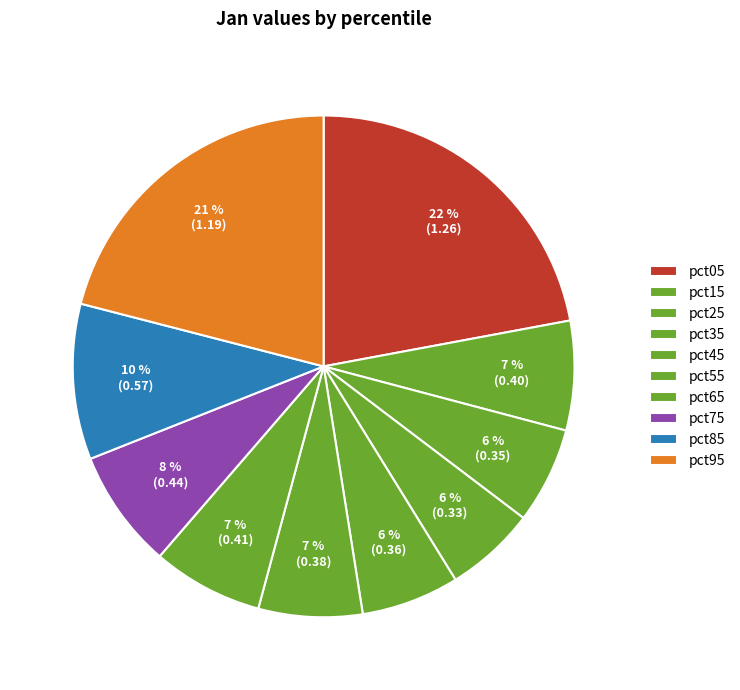

What is the largest slice in the pie chart?

pct05